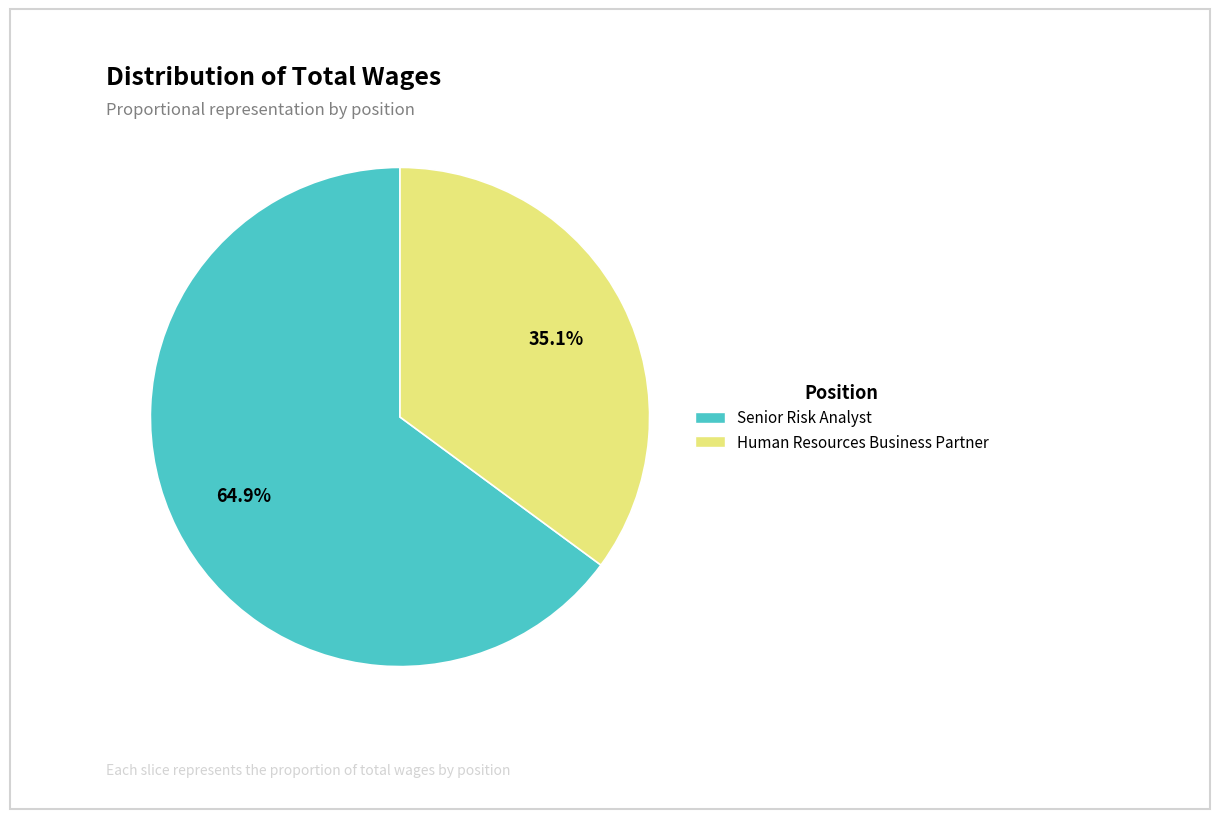

Is Human Resources Business Partner the majority of the pie?

No